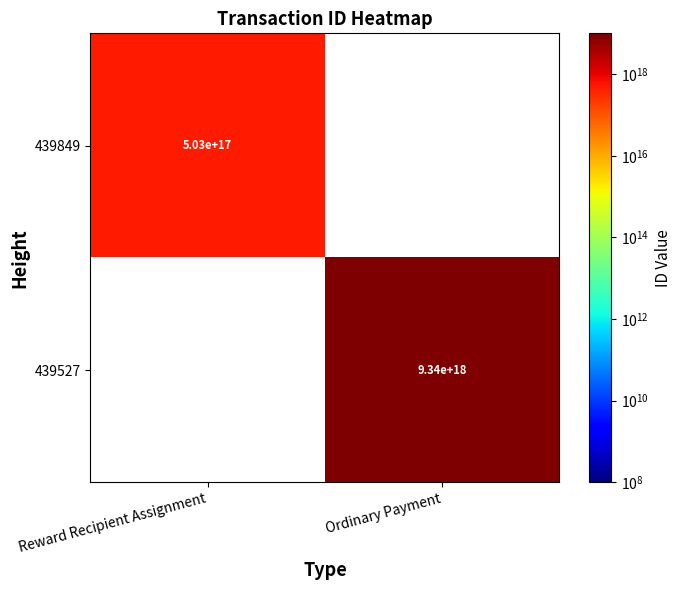

The 439849 series shows 503000000000000000 at Reward Recipient Assignment. True or false?

True